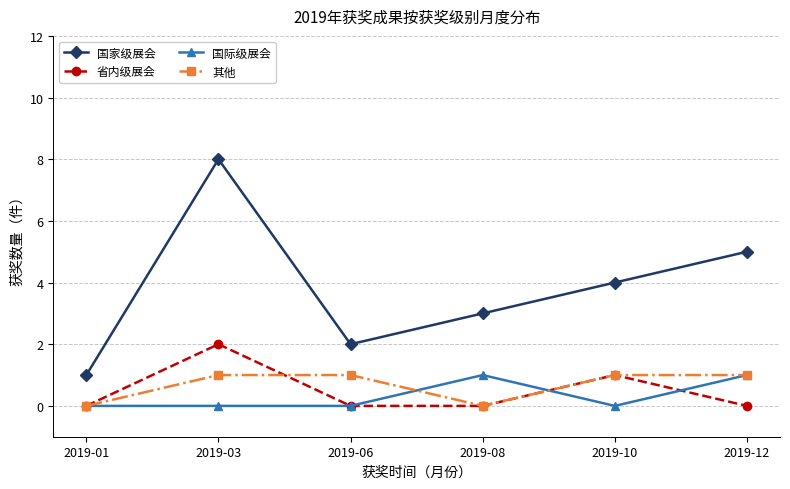

At which category is the sum across all series the highest?

2019-03